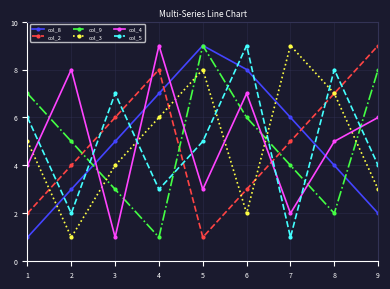

List the labels in order of col_4 value, smallest first.

3, 7, 5, 1, 8, 9, 6, 2, 4